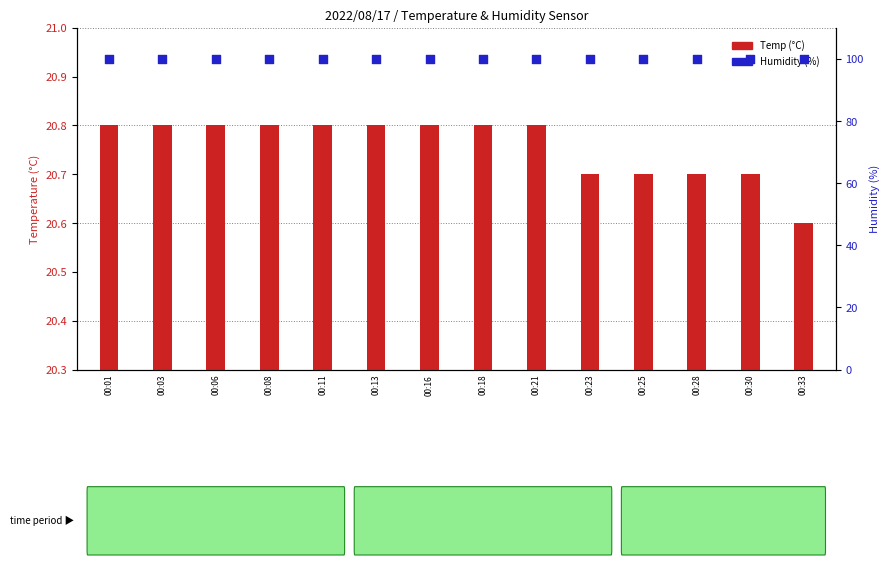

At how many categories does at least one series exceed 94?

14